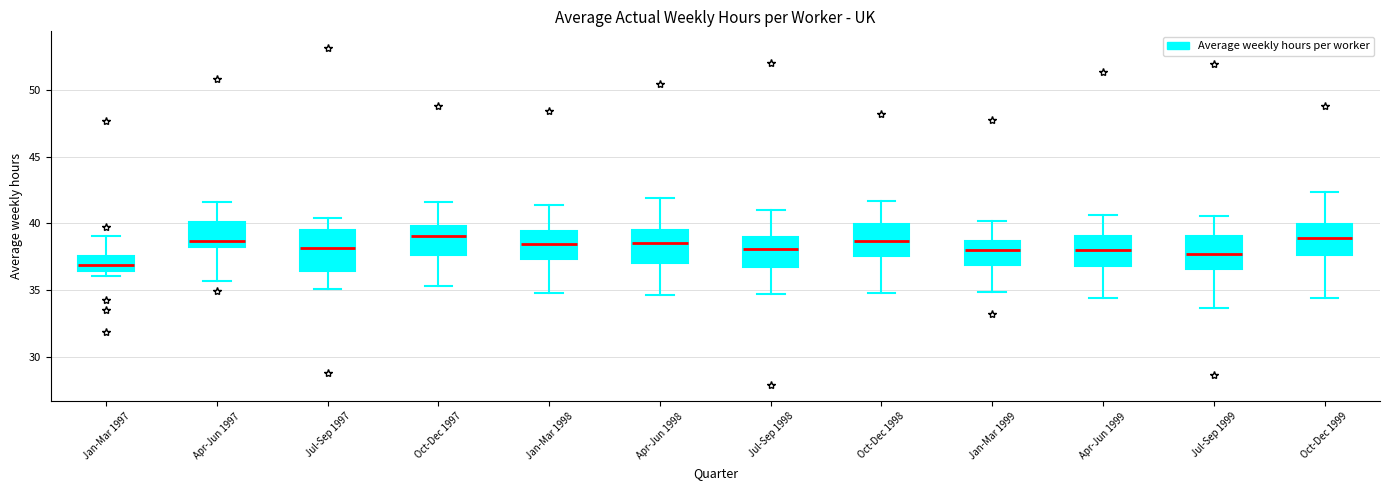

Reading left to right, transcribe this box plot: for each box, give where its median line is, the range the box spans, and where its two whiskers end, as read against the y-axis. The values are not printed on the chart, so give them approximately, as read against the axis.

Jan-Mar 1997: median 37.0, box 36.5 to 37.5, whiskers 36.0 to 39.0
Apr-Jun 1997: median 38.5, box 38.0 to 40.0, whiskers 35.5 to 41.5
Jul-Sep 1997: median 38.0, box 36.5 to 39.5, whiskers 35.0 to 40.5
Oct-Dec 1997: median 39.0, box 37.5 to 40.0, whiskers 35.5 to 41.5
Jan-Mar 1998: median 38.5, box 37.5 to 39.5, whiskers 34.5 to 41.5
Apr-Jun 1998: median 38.5, box 37.0 to 39.5, whiskers 34.5 to 42.0
Jul-Sep 1998: median 38.0, box 37.0 to 39.0, whiskers 34.5 to 41.0
Oct-Dec 1998: median 38.5, box 37.5 to 40.0, whiskers 34.5 to 41.5
Jan-Mar 1999: median 38.0, box 37.0 to 38.5, whiskers 35.0 to 40.0
Apr-Jun 1999: median 38.0, box 37.0 to 39.0, whiskers 34.5 to 40.5
Jul-Sep 1999: median 37.5, box 36.5 to 39.0, whiskers 33.5 to 40.5
Oct-Dec 1999: median 39.0, box 37.5 to 40.0, whiskers 34.5 to 42.5